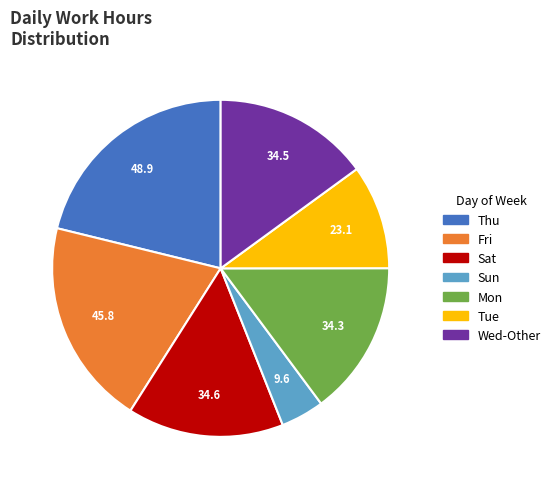

Does any single category account for the majority?

No